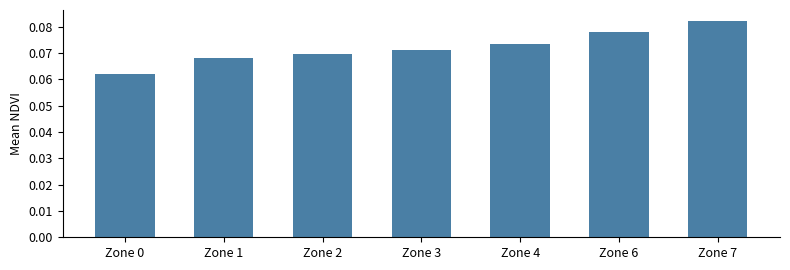

At which label is the value closest to 0?

Zone 0